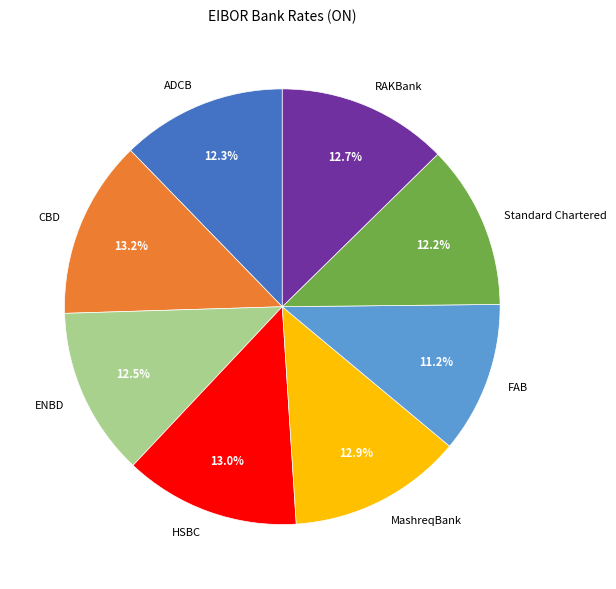

Approximately how many times larger is the value at FAB compared to RAKBank?

0.9